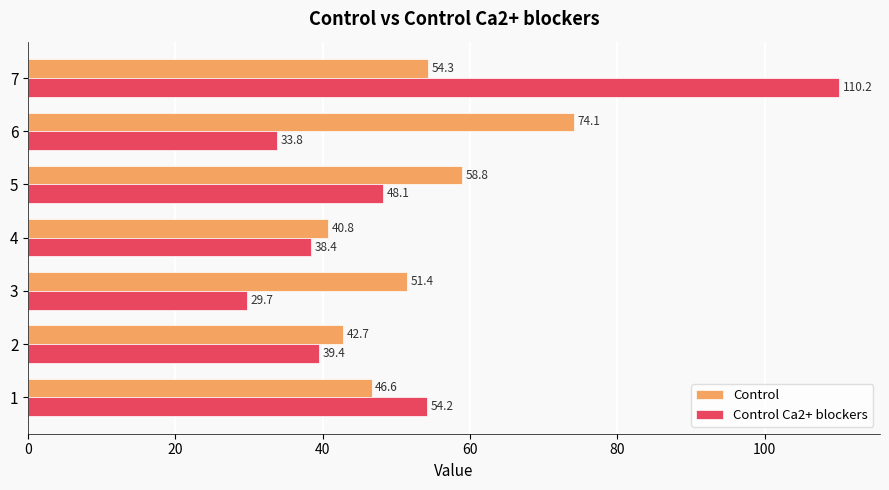

What are all the series names shown in the legend?

Control, Control Ca2+ blockers